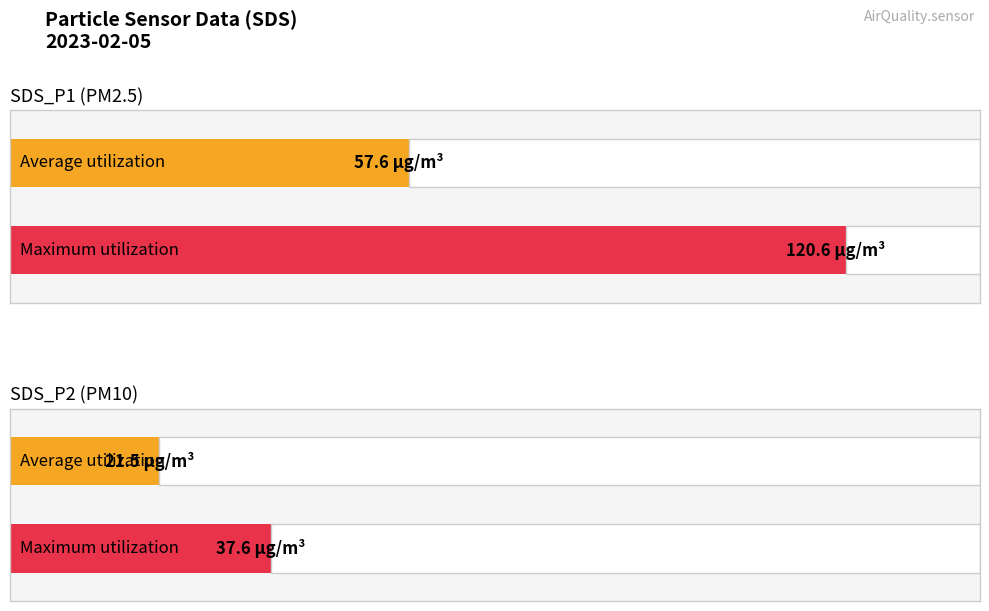

Which series has the widest spread of values?

SDS_P1